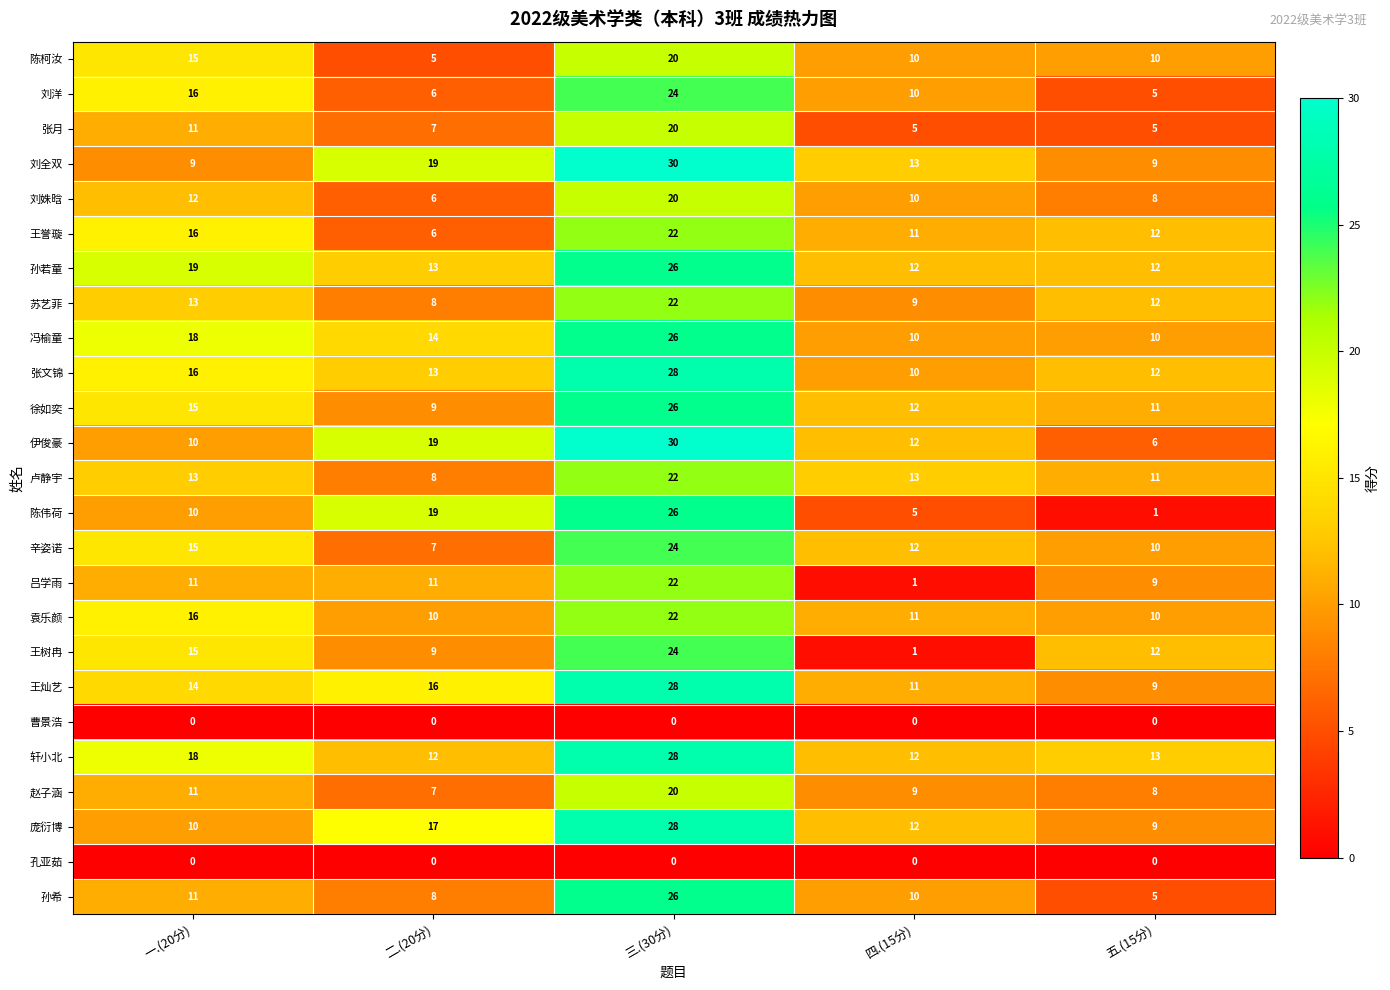

Between 三.(30分) and 四.(15分), which series saw the biggest shift?

王树冉